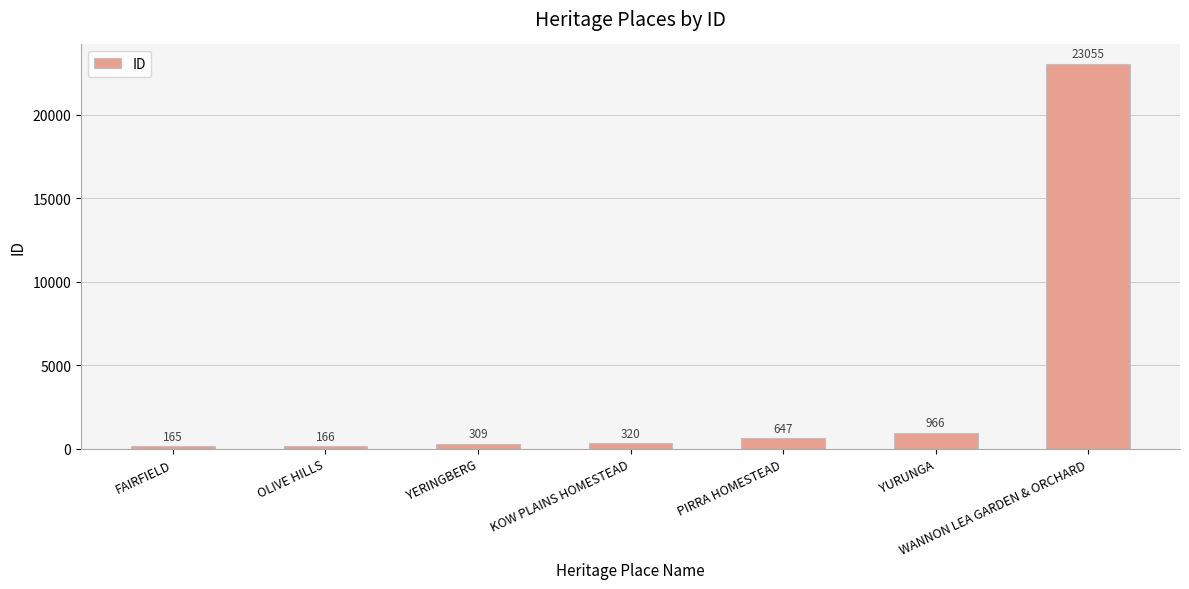

Count the number of data series in this chart.

1